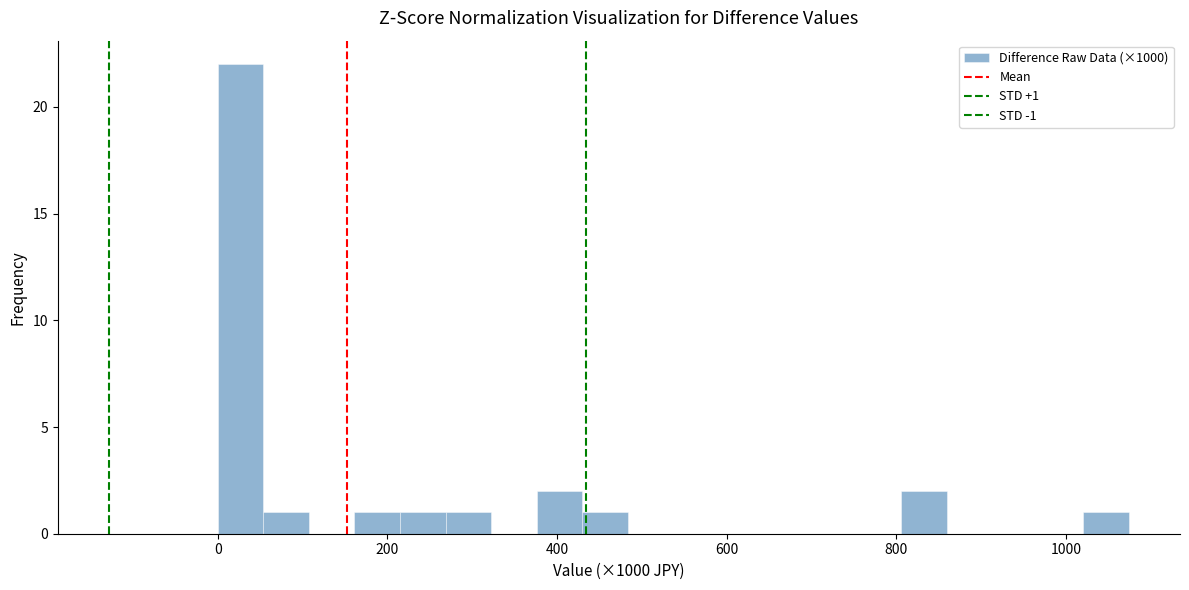

Read against the x-axis, roughly where is the centre of the tallest bar?

20